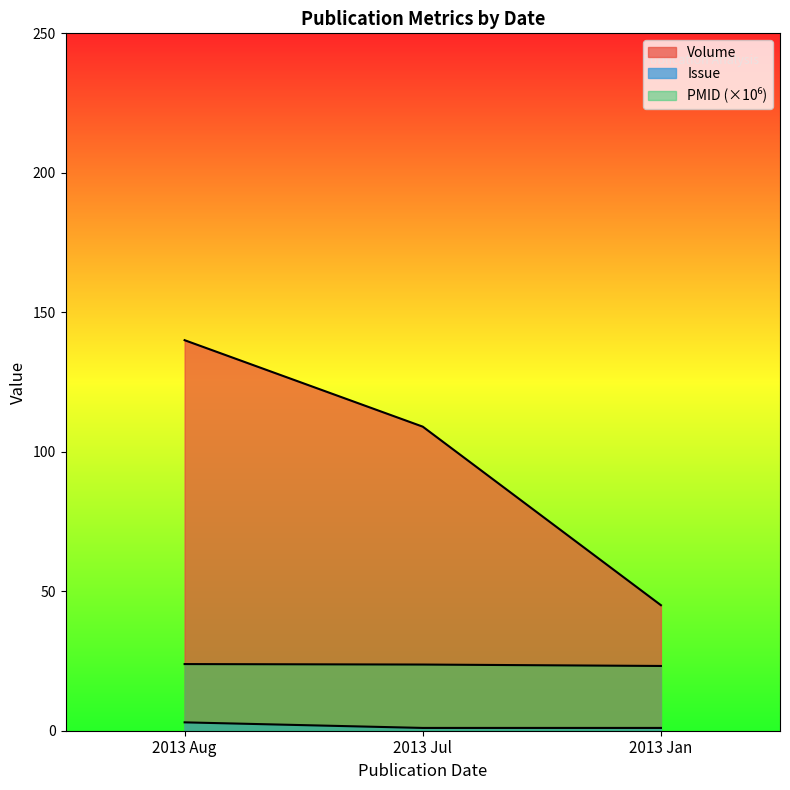

The PMID series shows 23.9 at 2013 Aug. True or false?

True